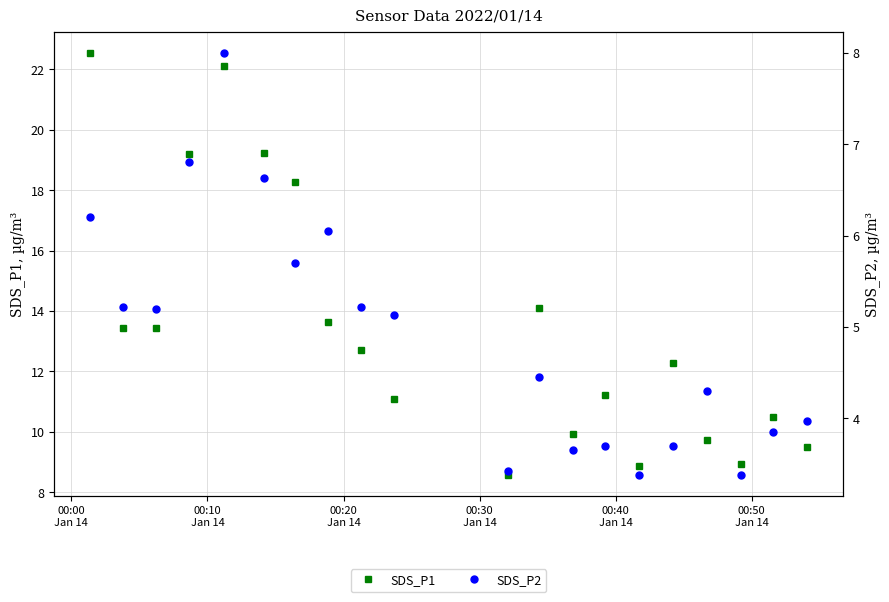

True or false: SDS_P1 has more than 2 points higher than both neighbors.

True